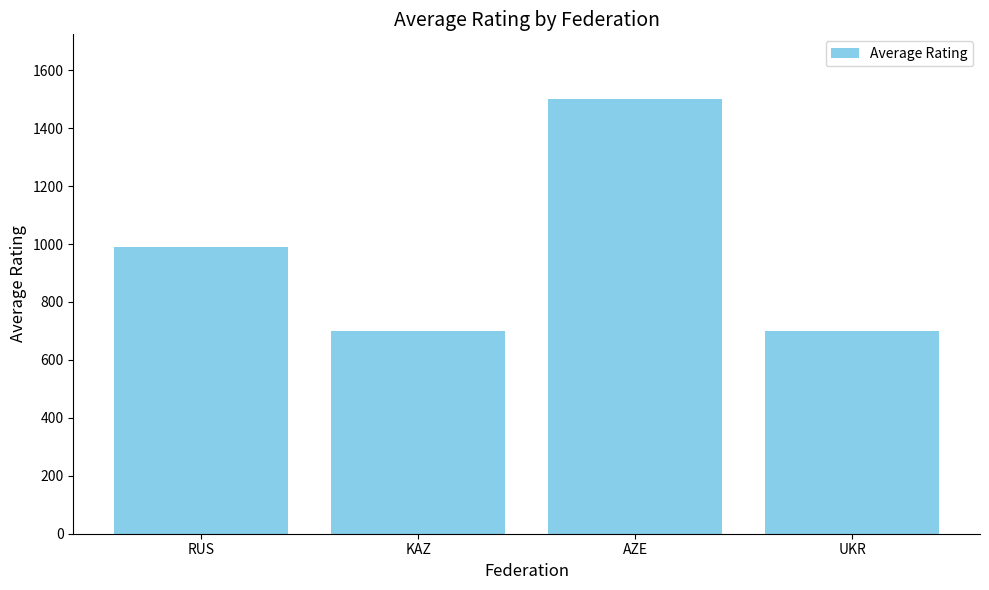

Reading right to left, extract all data points from this chart.

UKR=700	AZE=1499	KAZ=700	RUS=990